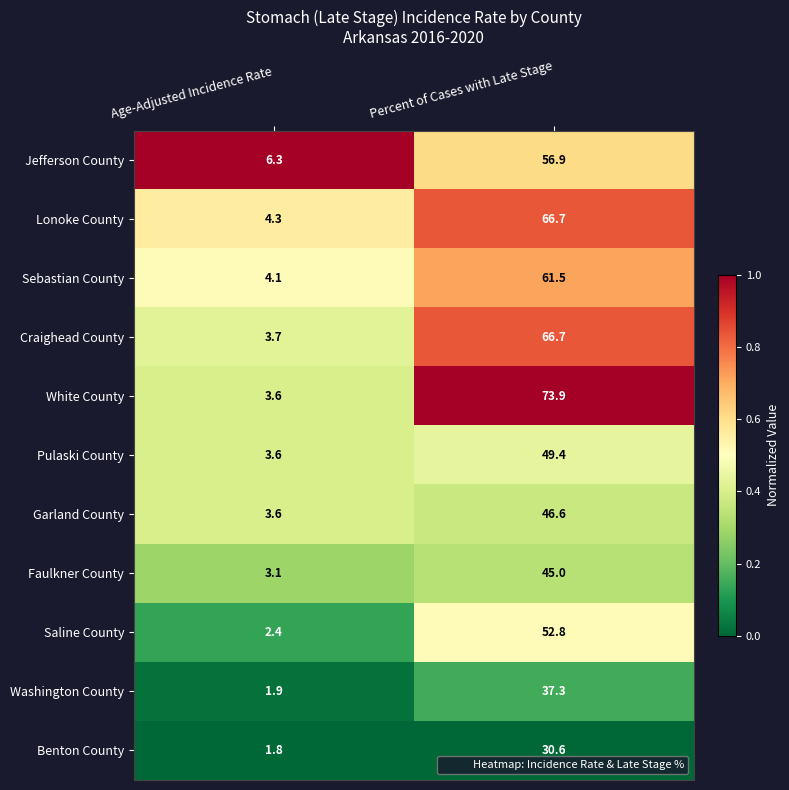

True or false: Pulaski County has a value of 3.6 at Age-Adjusted Incidence Rate.

True